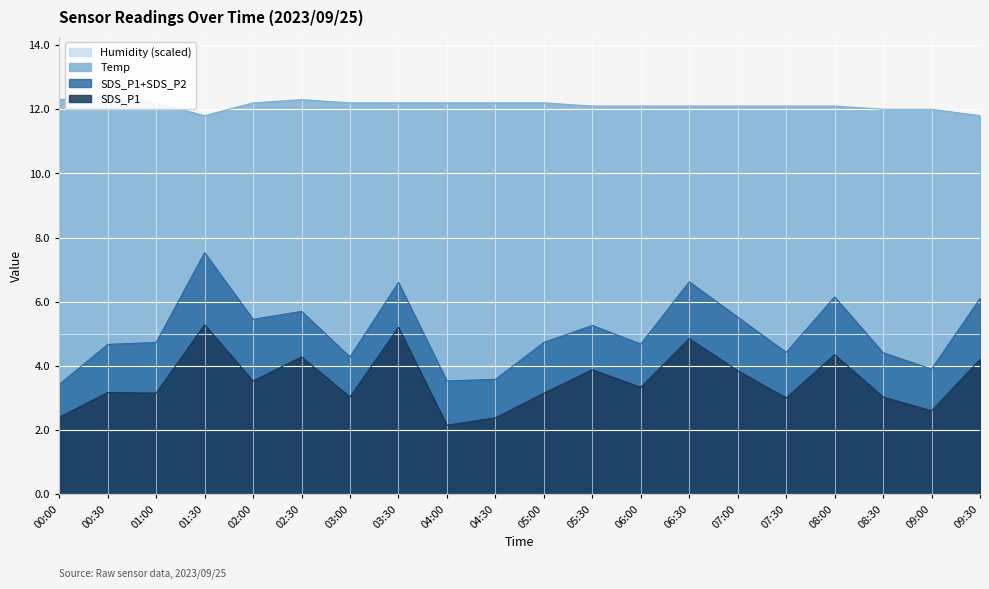

At which label does Temp reach its minimum?

01:30